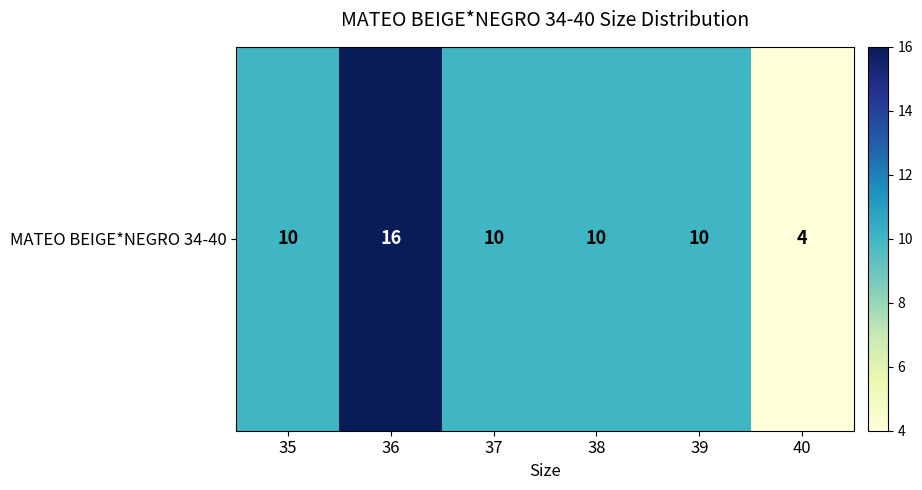

What is the sum of the values at 39 and 35?

20